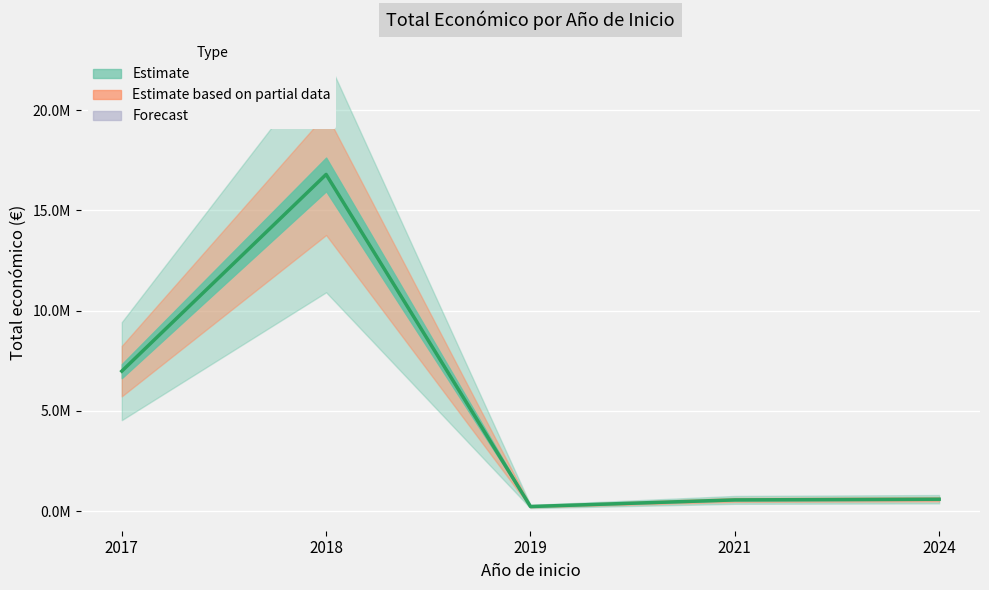

Is it true that the value at 2019 is 67874?

False